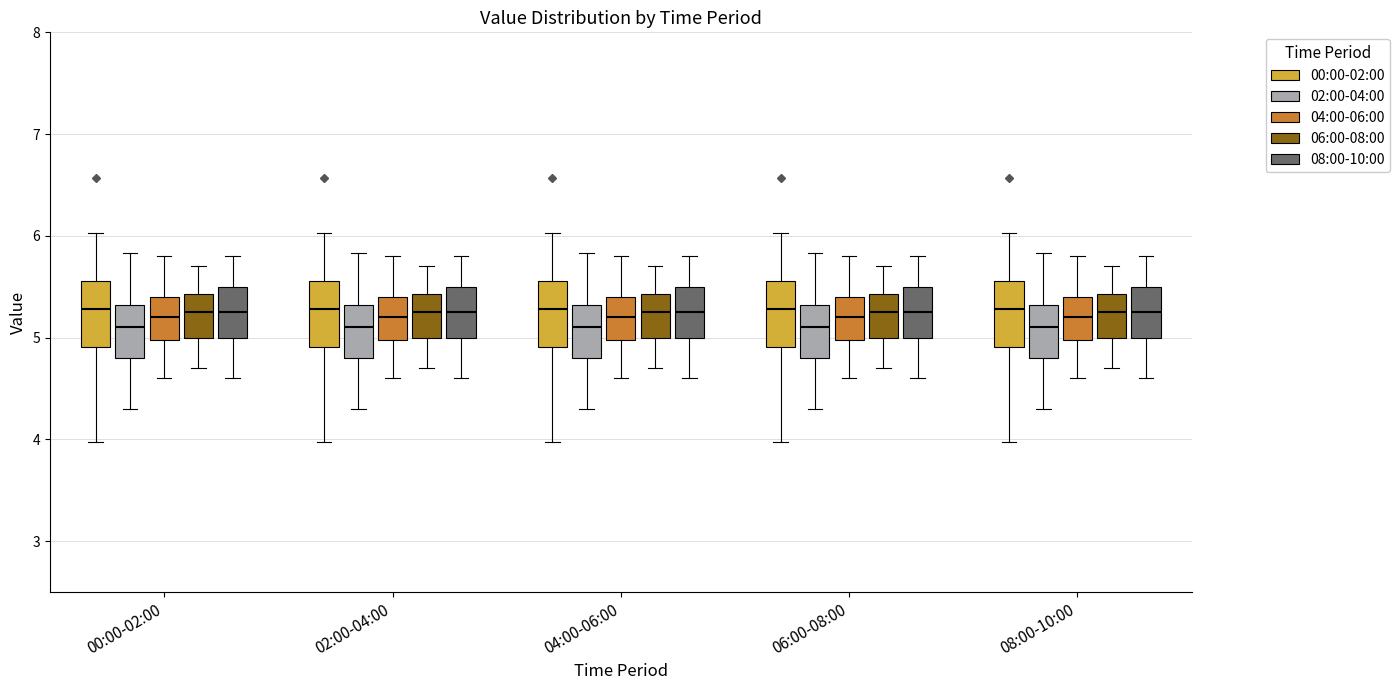

Reading left to right, read every box against the y-axis: the position of its median line, the range the box covers, and the ends of its whiskers. The values are not printed on the chart, so give them approximately, as read against the axis.

00:00-02:00 (00:00-02:00): median 5.3, box 4.9 to 5.6, whiskers 4.0 to 6.0
00:00-02:00 (02:00-04:00): median 5.1, box 4.8 to 5.3, whiskers 4.3 to 5.8
00:00-02:00 (04:00-06:00): median 5.2, box 5.0 to 5.4, whiskers 4.6 to 5.8
00:00-02:00 (06:00-08:00): median 5.3, box 5.0 to 5.4, whiskers 4.7 to 5.7
00:00-02:00 (08:00-10:00): median 5.3, box 5.0 to 5.5, whiskers 4.6 to 5.8
02:00-04:00 (00:00-02:00): median 5.3, box 4.9 to 5.6, whiskers 4.0 to 6.0
02:00-04:00 (02:00-04:00): median 5.1, box 4.8 to 5.3, whiskers 4.3 to 5.8
02:00-04:00 (04:00-06:00): median 5.2, box 5.0 to 5.4, whiskers 4.6 to 5.8
02:00-04:00 (06:00-08:00): median 5.3, box 5.0 to 5.4, whiskers 4.7 to 5.7
02:00-04:00 (08:00-10:00): median 5.3, box 5.0 to 5.5, whiskers 4.6 to 5.8
04:00-06:00 (00:00-02:00): median 5.3, box 4.9 to 5.6, whiskers 4.0 to 6.0
04:00-06:00 (02:00-04:00): median 5.1, box 4.8 to 5.3, whiskers 4.3 to 5.8
04:00-06:00 (04:00-06:00): median 5.2, box 5.0 to 5.4, whiskers 4.6 to 5.8
04:00-06:00 (06:00-08:00): median 5.3, box 5.0 to 5.4, whiskers 4.7 to 5.7
04:00-06:00 (08:00-10:00): median 5.3, box 5.0 to 5.5, whiskers 4.6 to 5.8
06:00-08:00 (00:00-02:00): median 5.3, box 4.9 to 5.6, whiskers 4.0 to 6.0
06:00-08:00 (02:00-04:00): median 5.1, box 4.8 to 5.3, whiskers 4.3 to 5.8
06:00-08:00 (04:00-06:00): median 5.2, box 5.0 to 5.4, whiskers 4.6 to 5.8
06:00-08:00 (06:00-08:00): median 5.3, box 5.0 to 5.4, whiskers 4.7 to 5.7
06:00-08:00 (08:00-10:00): median 5.3, box 5.0 to 5.5, whiskers 4.6 to 5.8
08:00-10:00 (00:00-02:00): median 5.3, box 4.9 to 5.6, whiskers 4.0 to 6.0
08:00-10:00 (02:00-04:00): median 5.1, box 4.8 to 5.3, whiskers 4.3 to 5.8
08:00-10:00 (04:00-06:00): median 5.2, box 5.0 to 5.4, whiskers 4.6 to 5.8
08:00-10:00 (06:00-08:00): median 5.3, box 5.0 to 5.4, whiskers 4.7 to 5.7
08:00-10:00 (08:00-10:00): median 5.3, box 5.0 to 5.5, whiskers 4.6 to 5.8